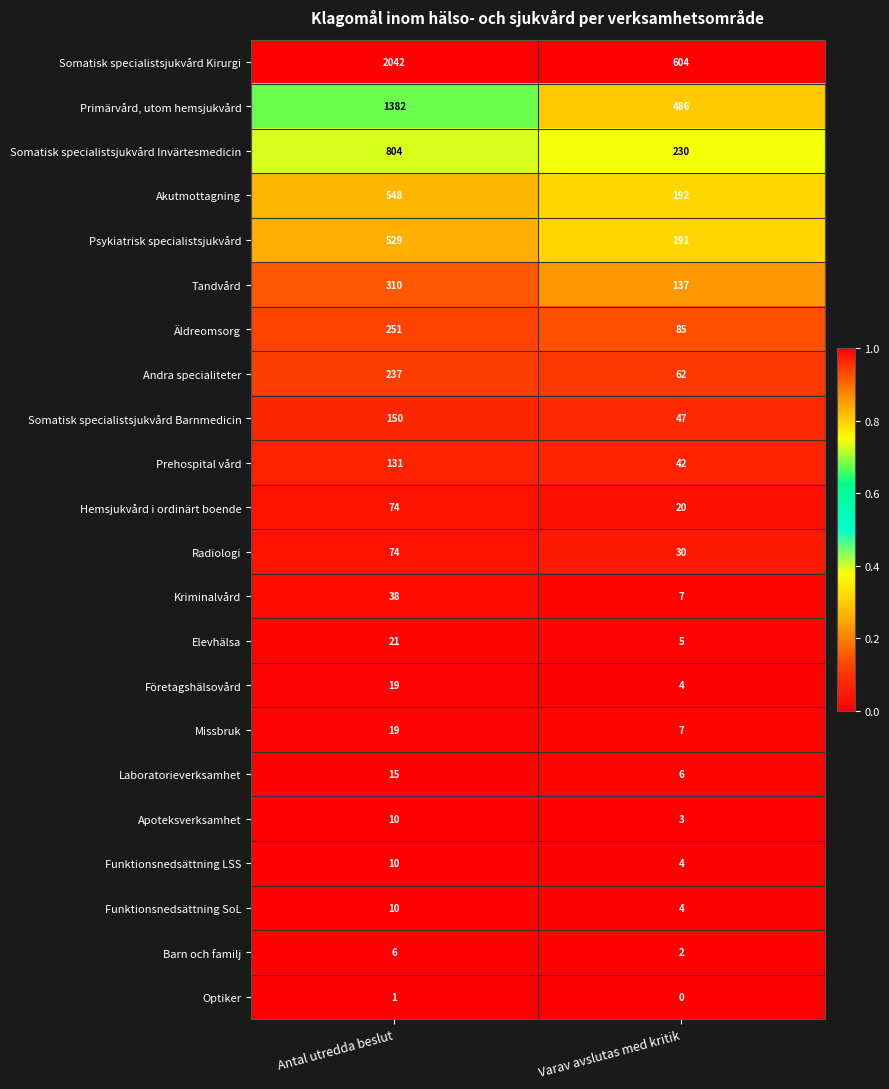

What is the sum of the Missbruk values at Varav avslutas med kritik and Antal utredda beslut?

26